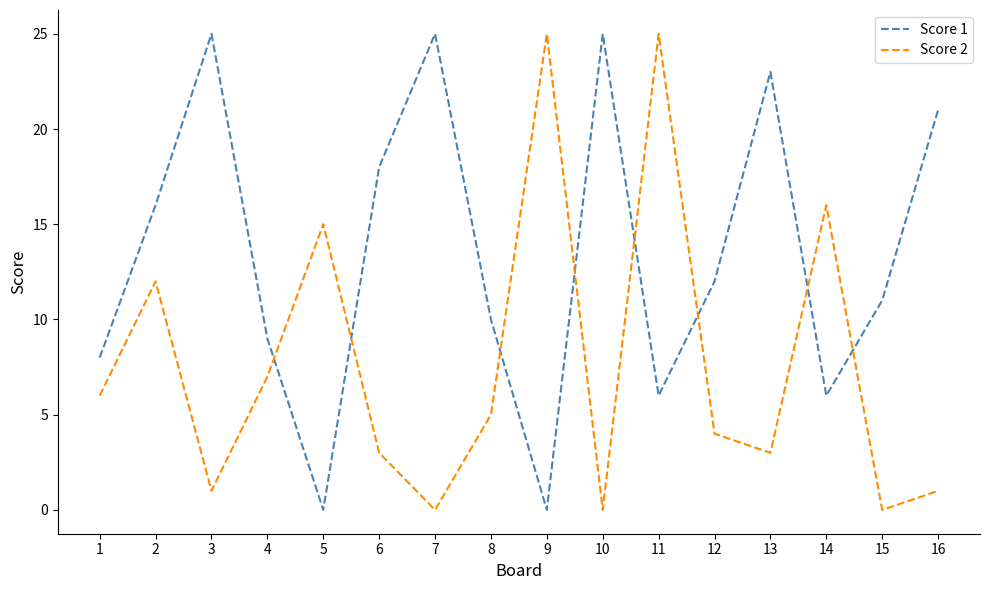

Is the value of Score 1 at 1 greater than the value of Score 2 at 5?

No